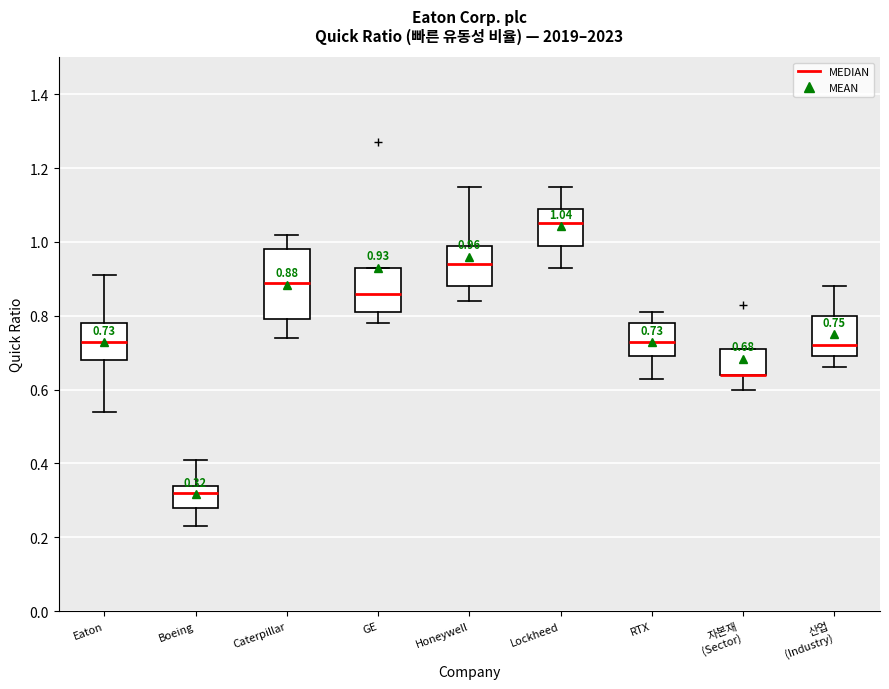

Comparing the boxes themselves (not the whiskers), which one is the tallest?

Caterpillar